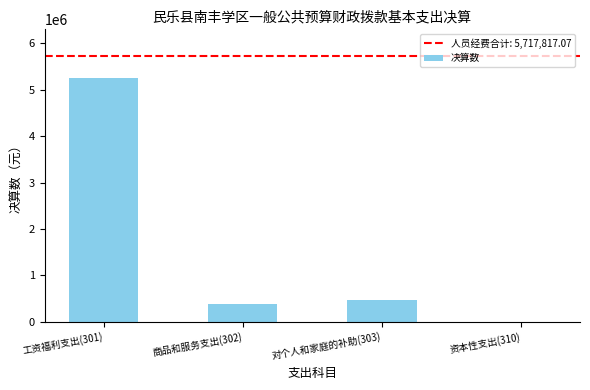

The value at 资本性支出(310) is 2701581.8. True or false?

False